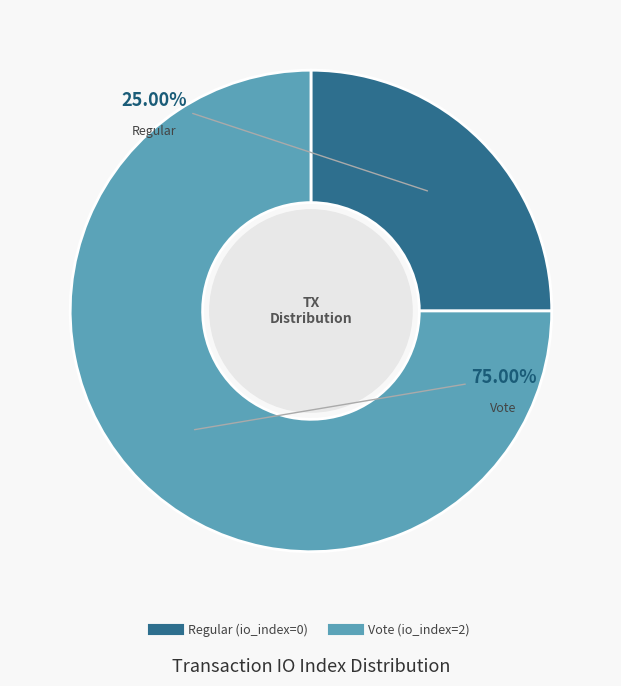

How many segments does this pie chart have?

2